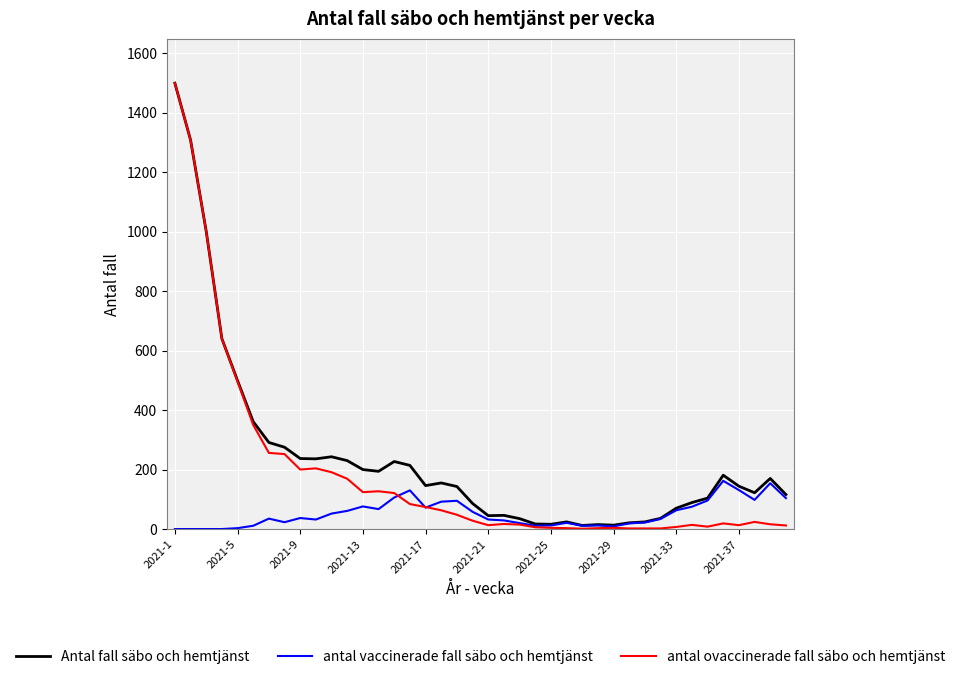

How many lines are shown in the chart?

3